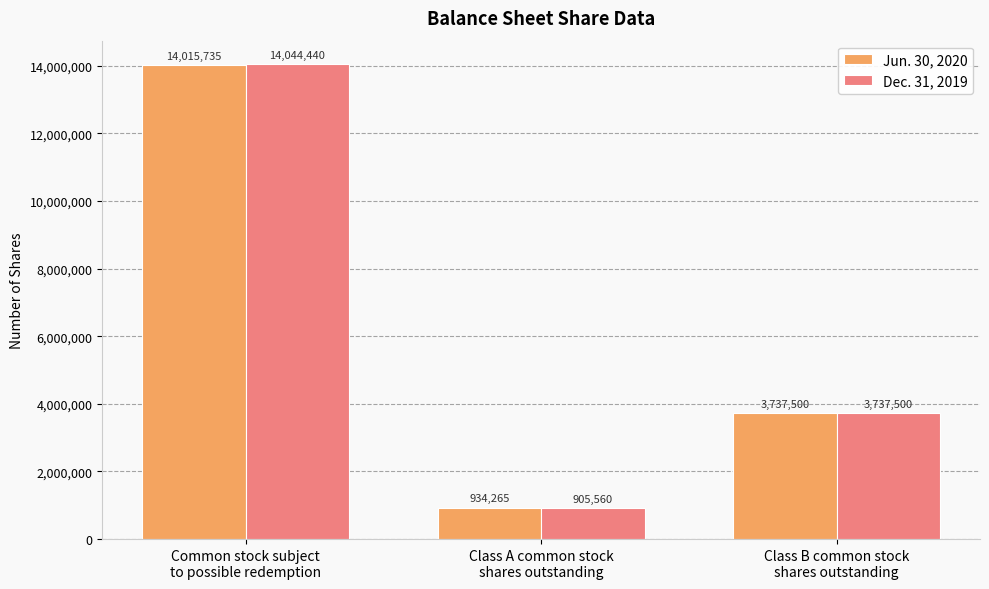

Which series has the largest range (max minus min)?

Dec. 31, 2019